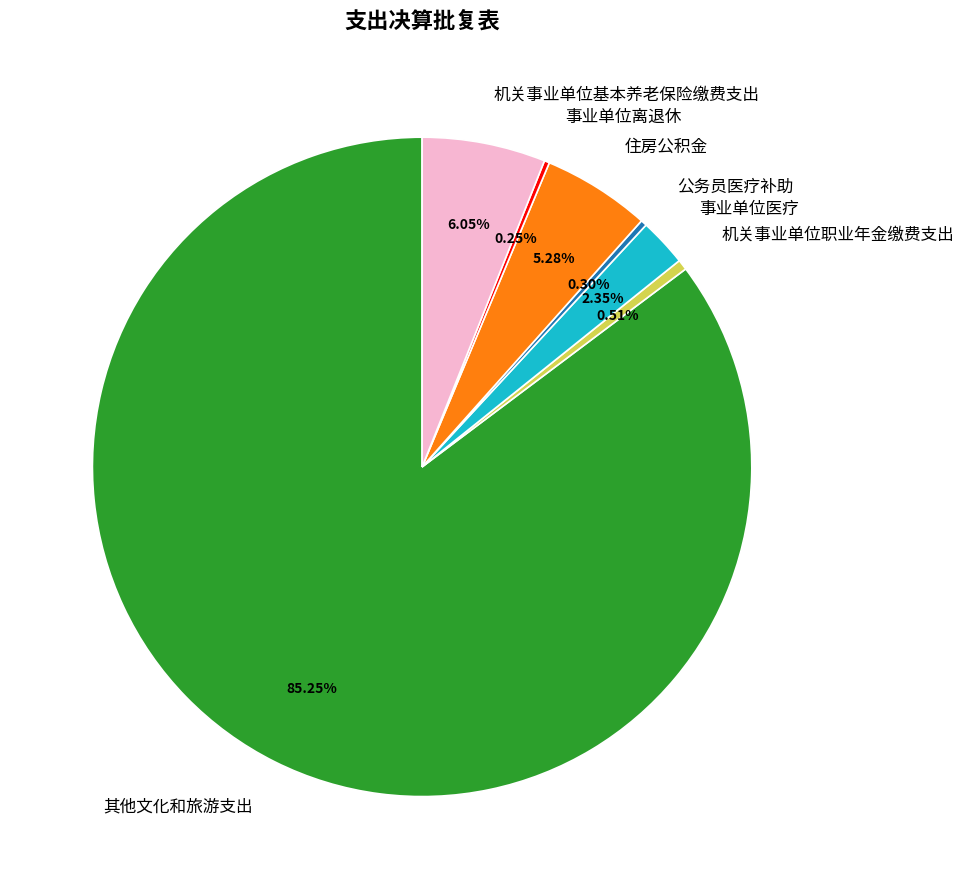

Between 机关事业单位基本养老保险缴费支出 and 事业单位医疗, which is larger?

机关事业单位基本养老保险缴费支出